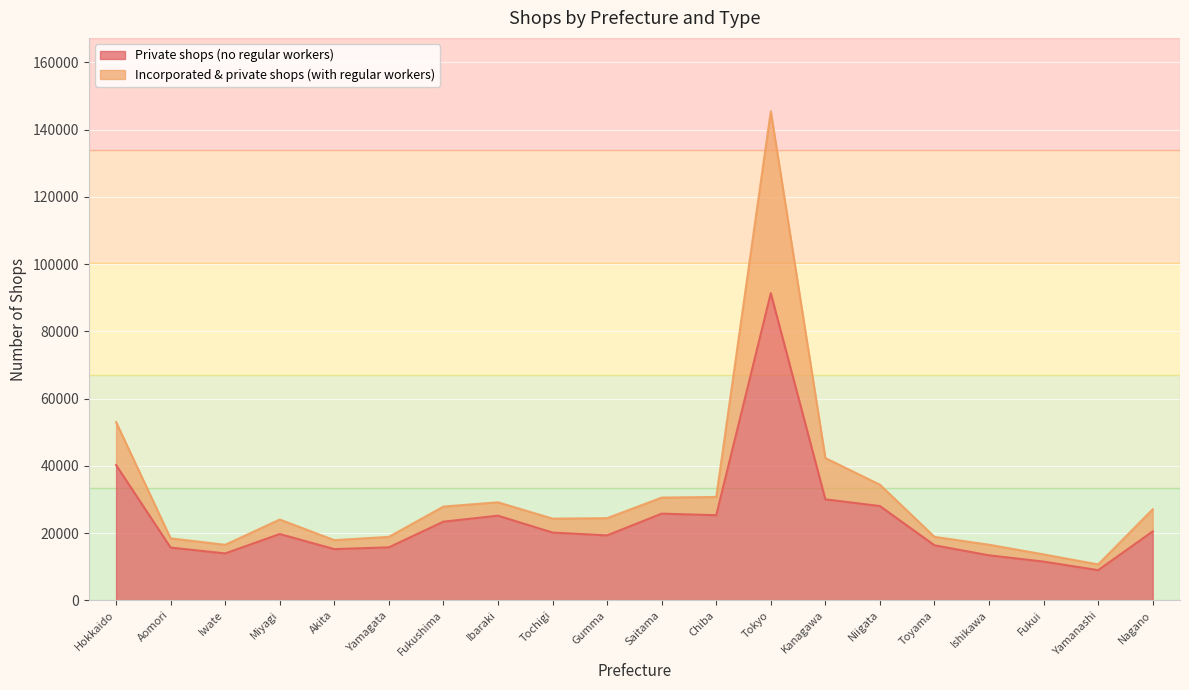

List the labels in order of Private shops (no regular workers) value, largest first.

Tokyo, Hokkaido, Kanagawa, Niigata, Saitama, Chiba, Ibaraki, Fukushima, Nagano, Tochigi, Miyagi, Gumma, Toyama, Yamagata, Aomori, Akita, Iwate, Ishikawa, Fukui, Yamanashi